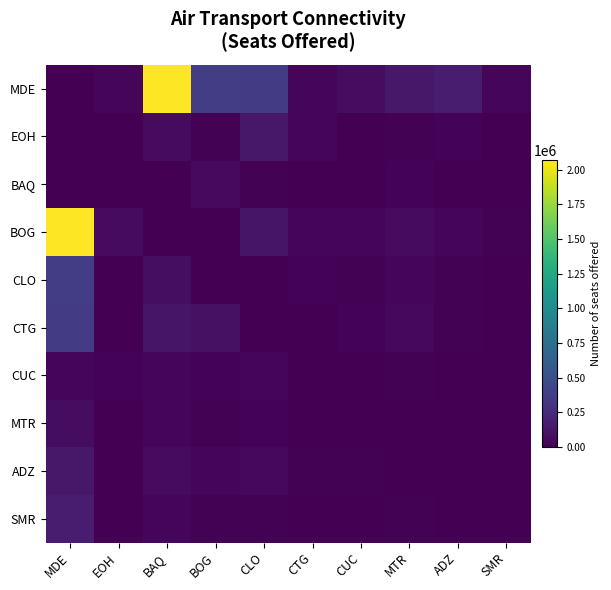

How many series are shown in this chart?

10